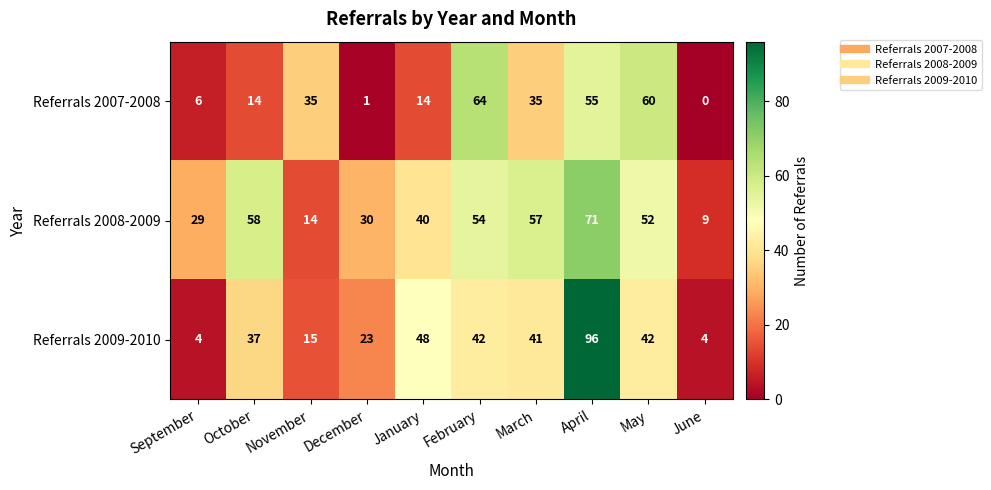

At how many categories does at least one series exceed 18?

9